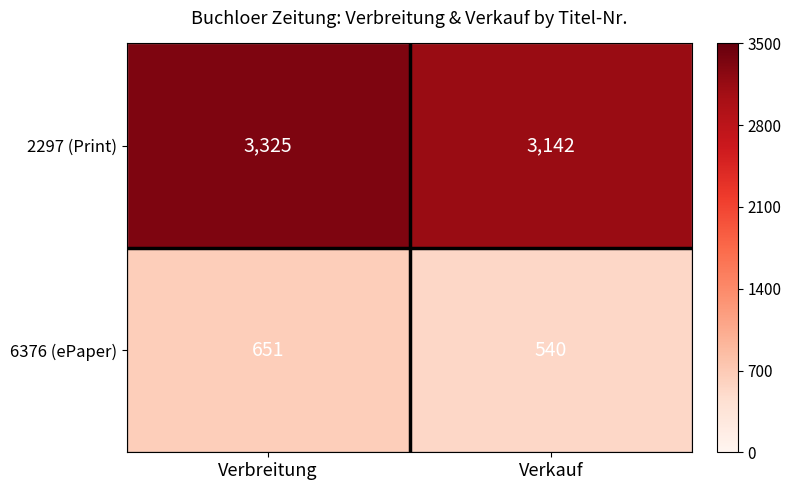

What is the sum of all 2297 (Print) values?

6467